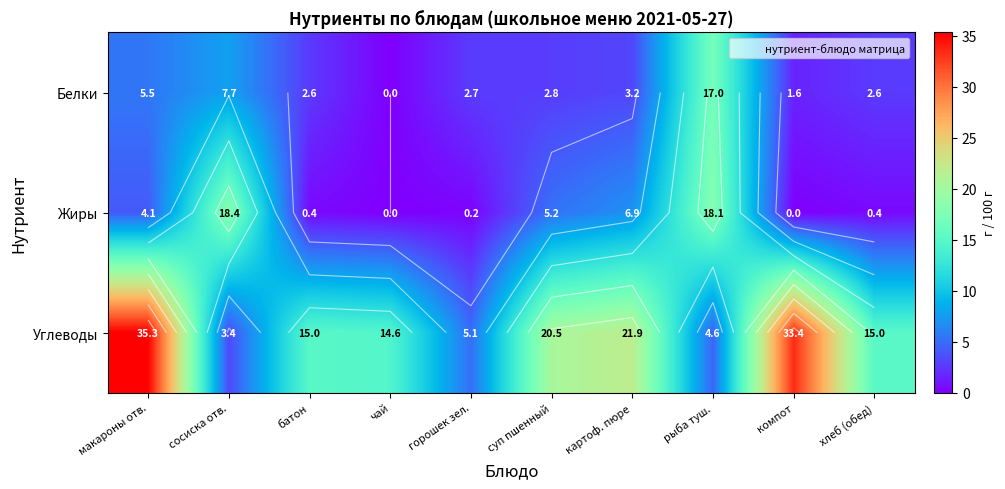

What is the highest value of the Углеводы series?

35.3